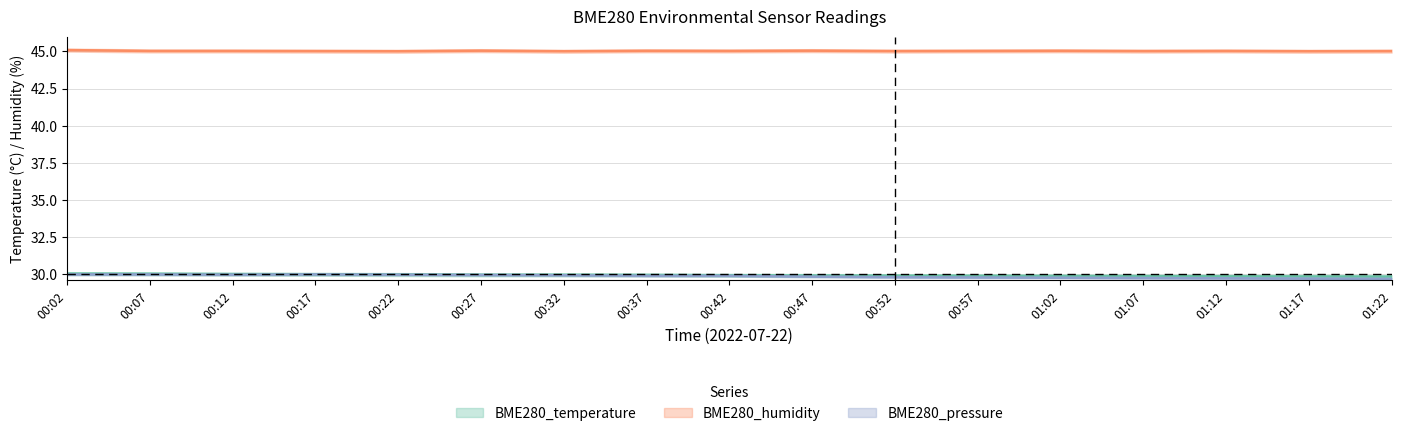

What is the difference between the maximum and minimum values in the BME280_humidity series?

0.1